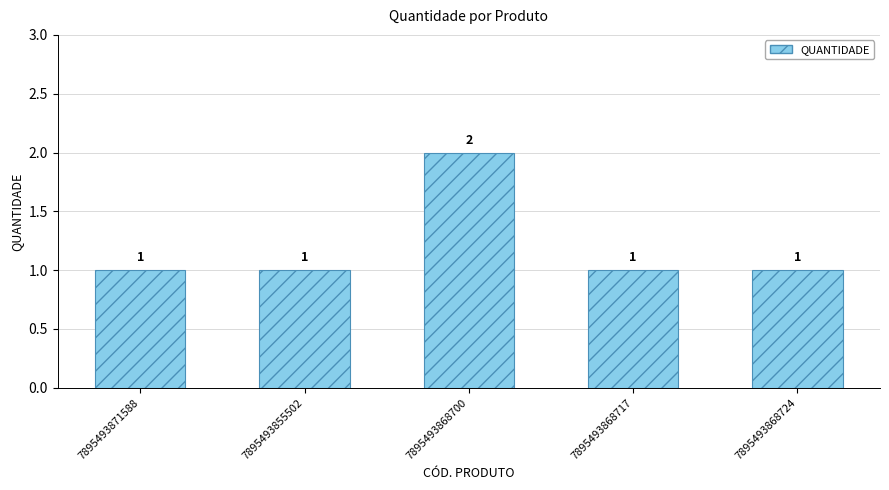

True or false: the data shows 0 at 7895493868717.

False